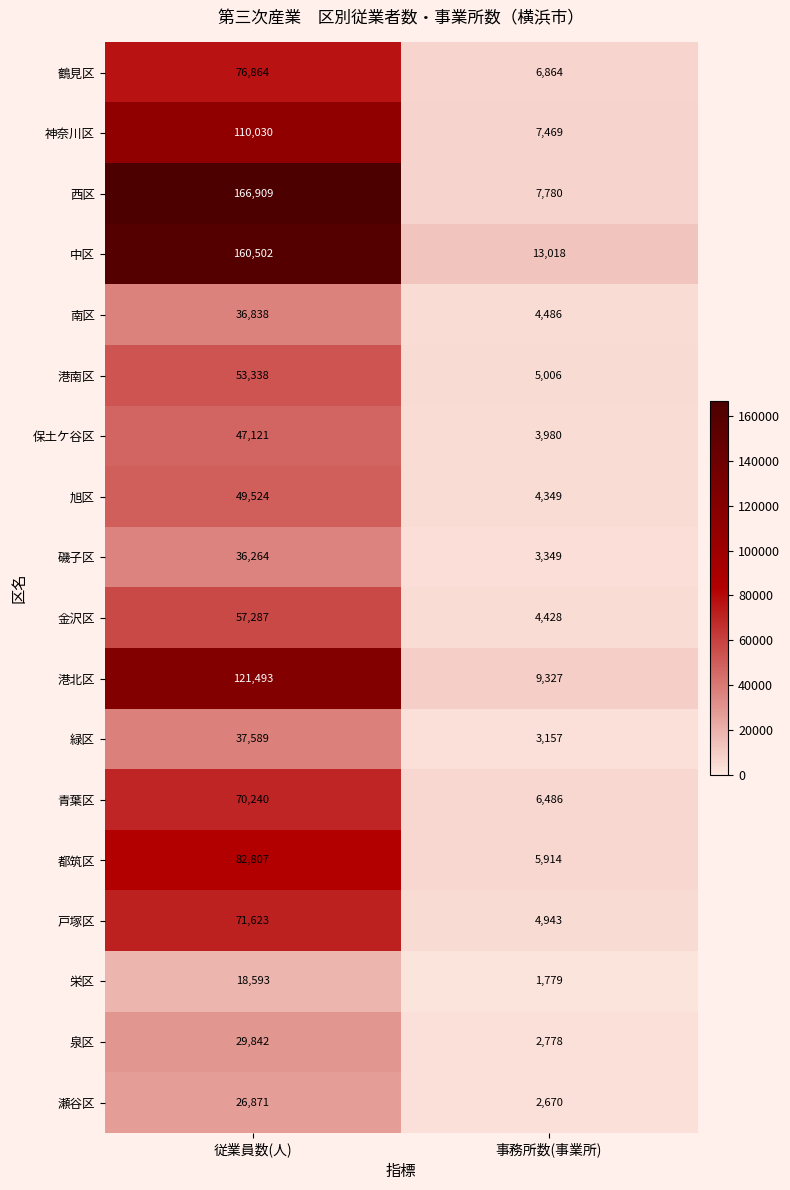

Is it true that 都筑区 equals 82807 at 従業員数(人)?

True